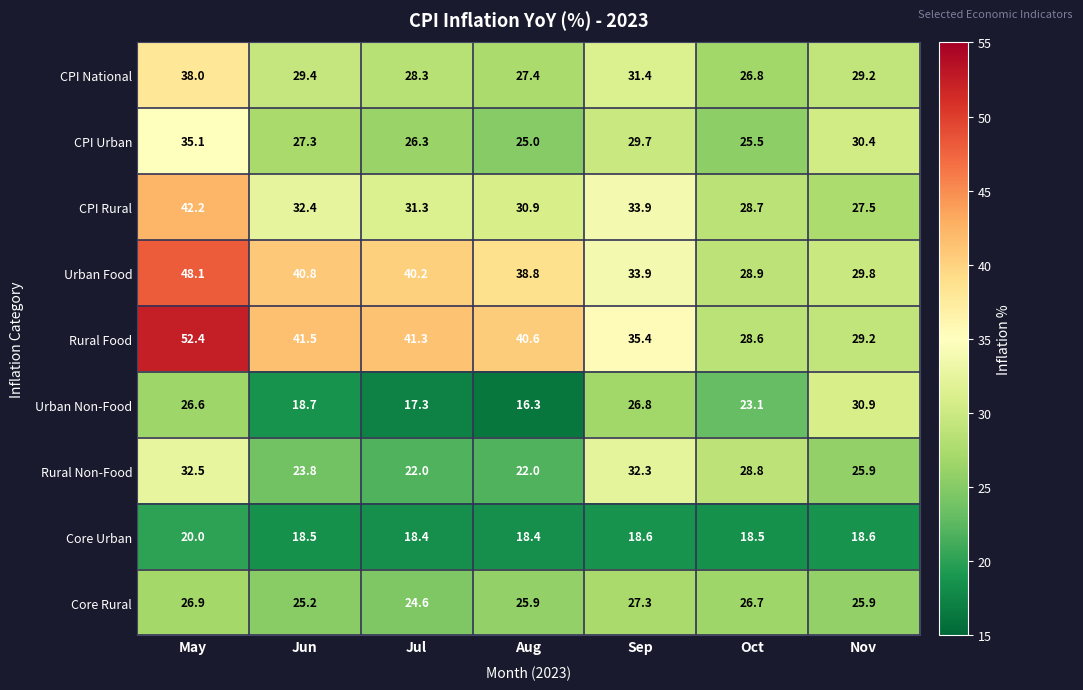

Which label corresponds to the smallest value in the chart?

Aug